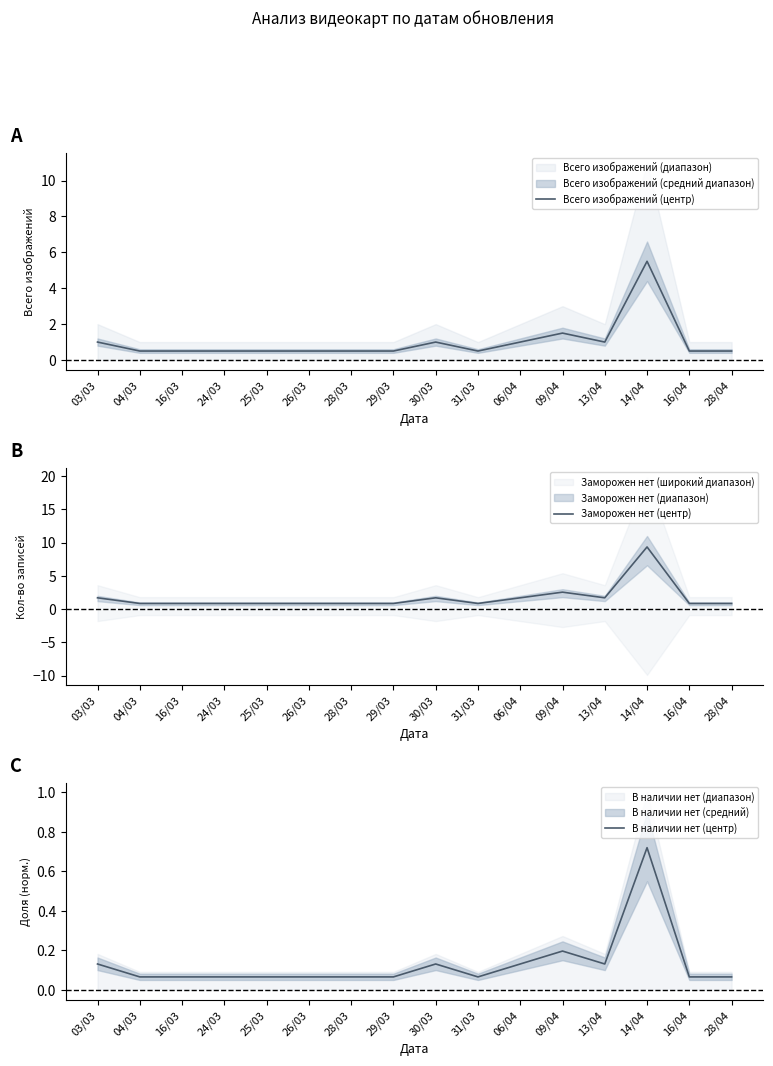

True or false: Всего изображений (центр) has a value of 1.0 at 06/04.

True